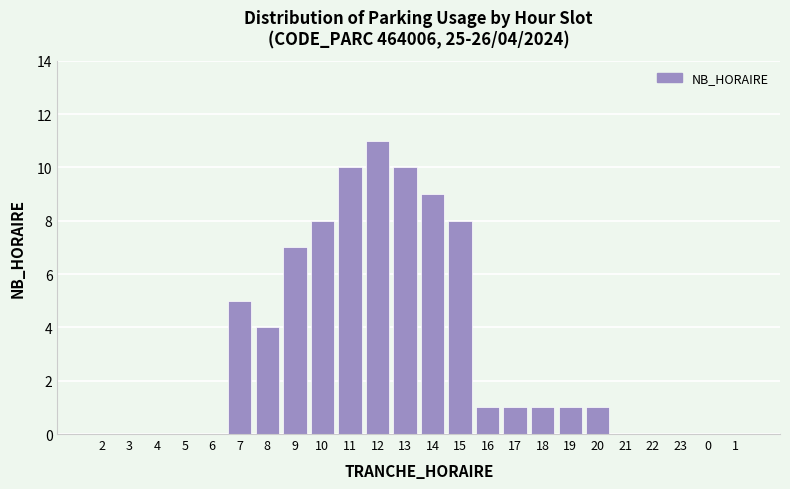

Reading left to right, transcribe all the data shown in this chart.

2=0	3=0	4=0	5=0	6=0	7=5	8=4	9=7	10=8	11=10	12=11	13=10	14=9	15=8	16=1	17=1	18=1	19=1	20=1	21=0	22=0	23=0	0=0	1=0